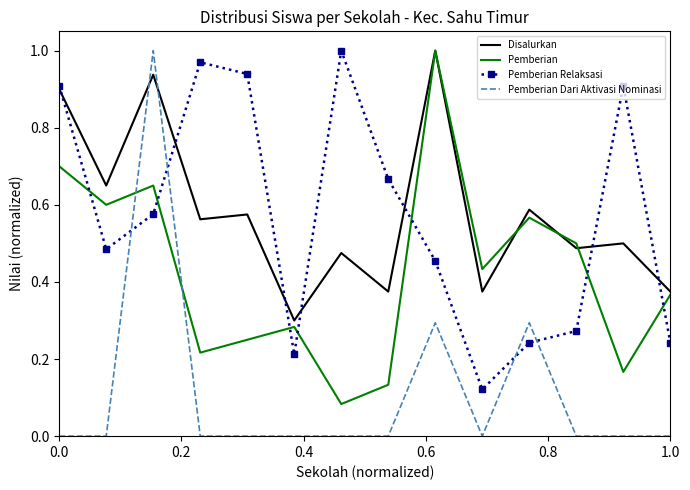

Which series has the widest spread of values?

Pemberian Dari Aktivasi Nominasi